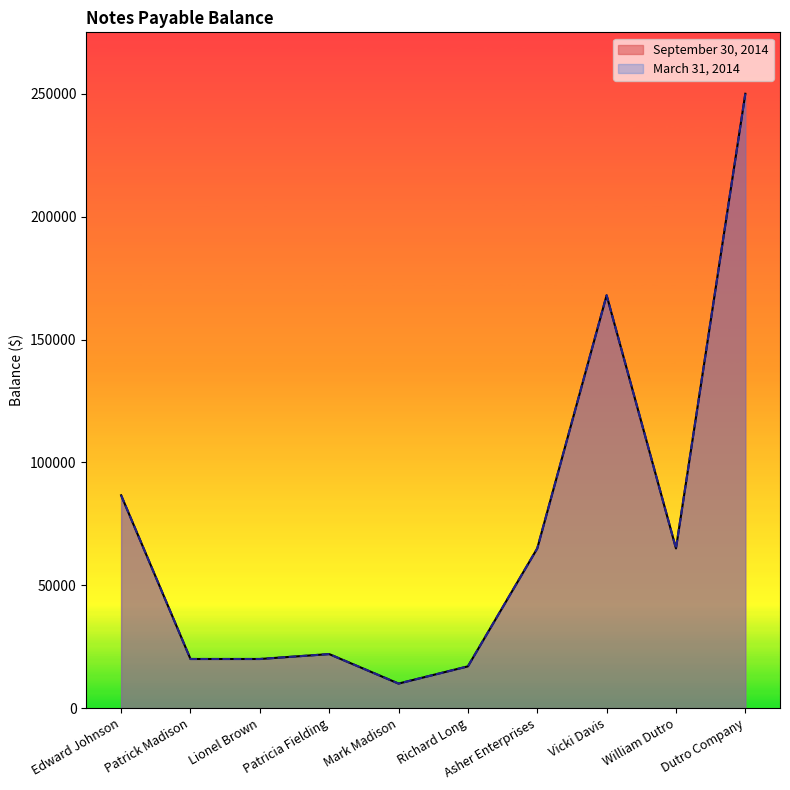

What are all the series names shown in the legend?

September 30, 2014, March 31, 2014